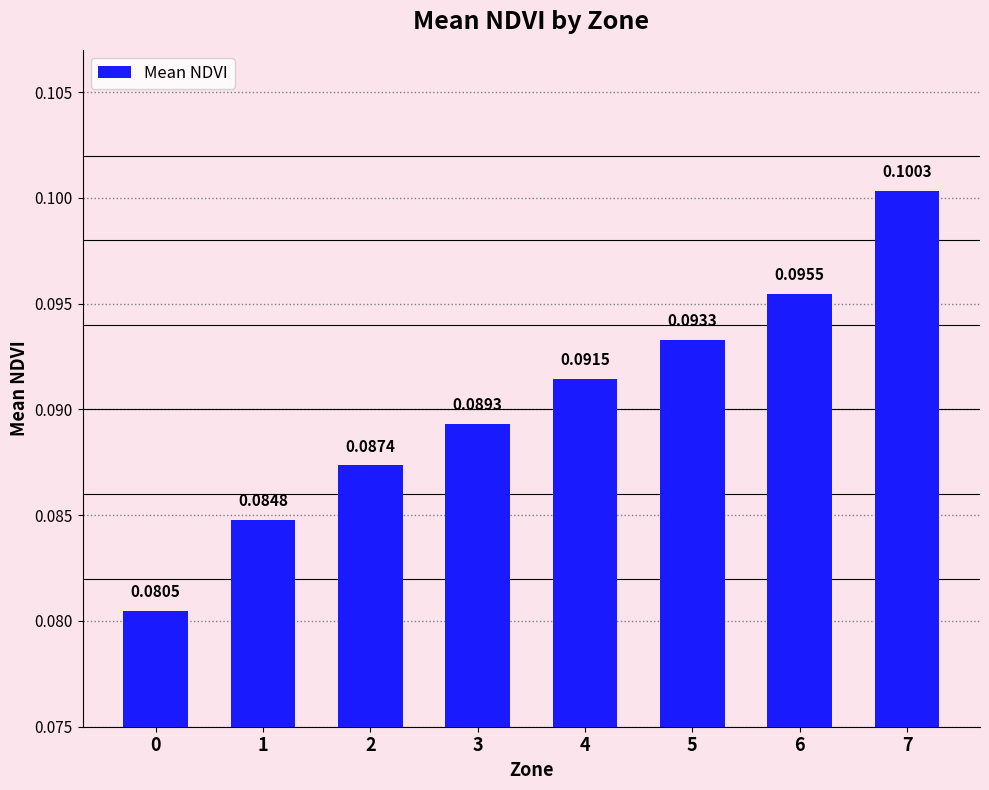

What is the sum of the values at 6 and 7?

0.2